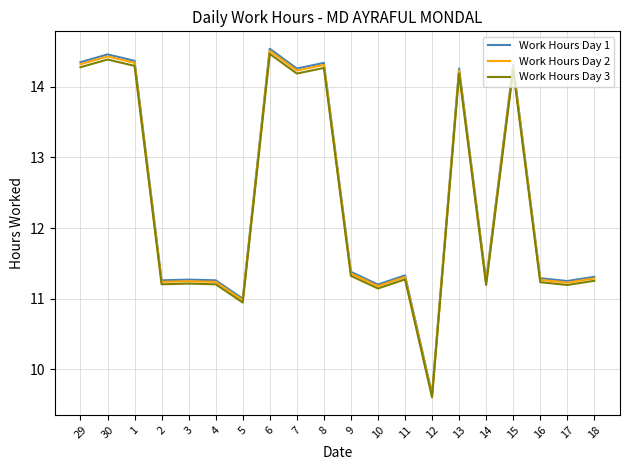

What is the minimum value shown in the chart?

9.6